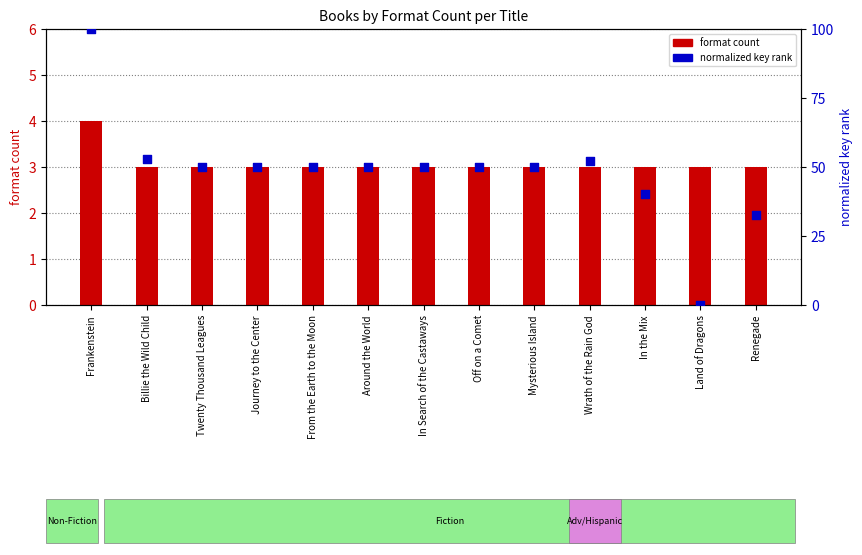

Which series has the largest Y range (max minus min)?

normalized key rank